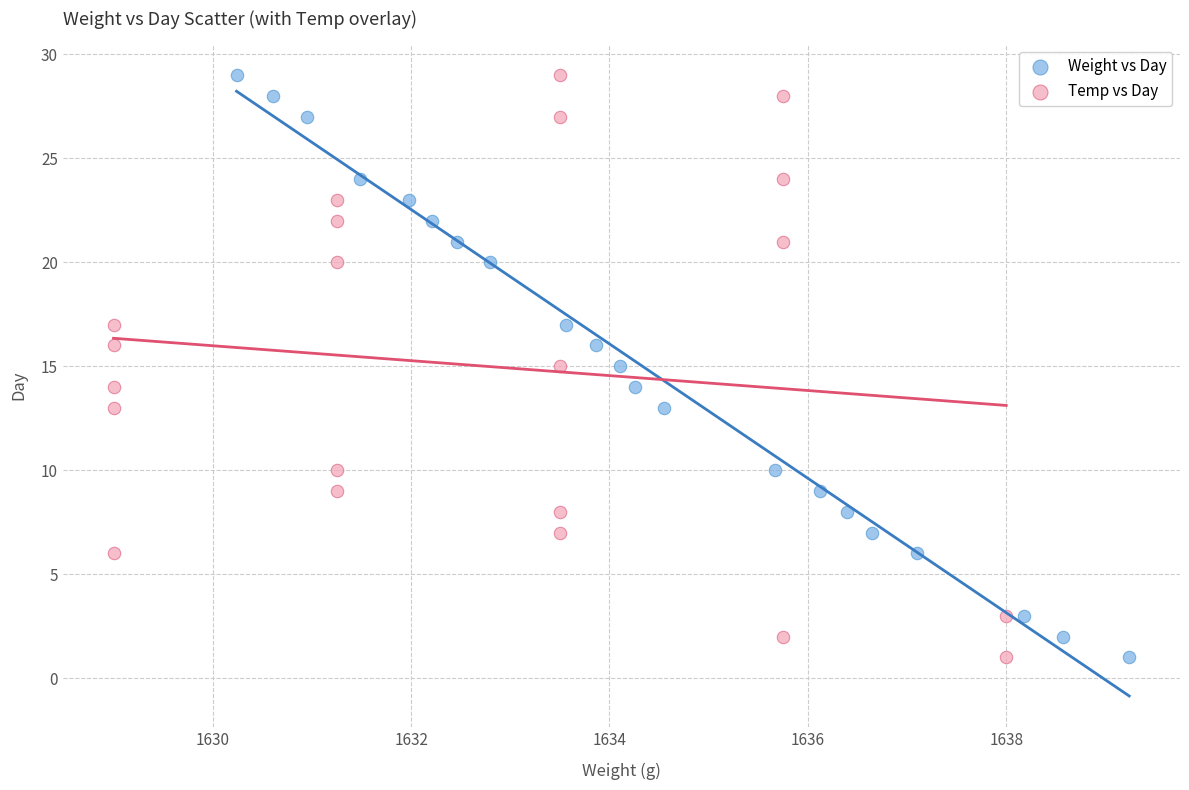

What are all the series names shown in the legend?

Weight vs Day, Temp vs Day